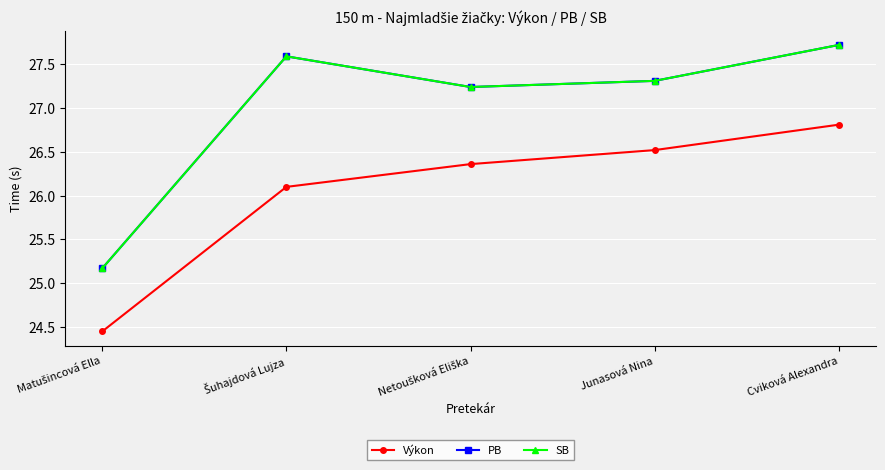

How many interior local valleys does the SB series have?

1